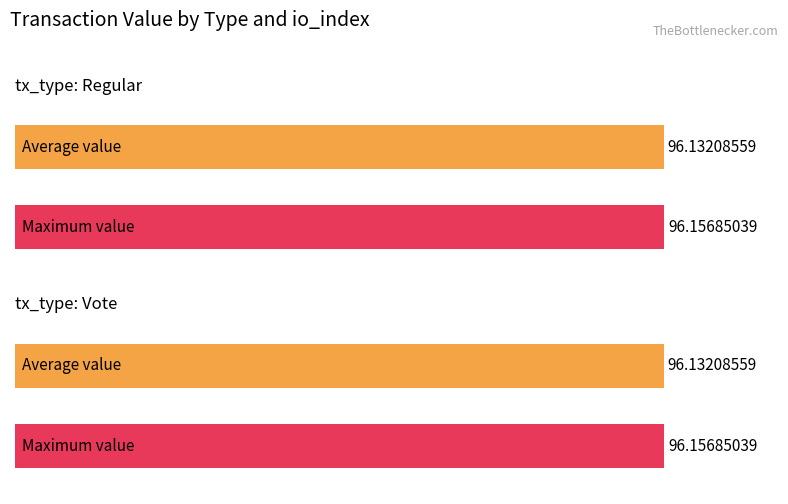

What is the value of the Regular bar at the 1st from the left?

96.1